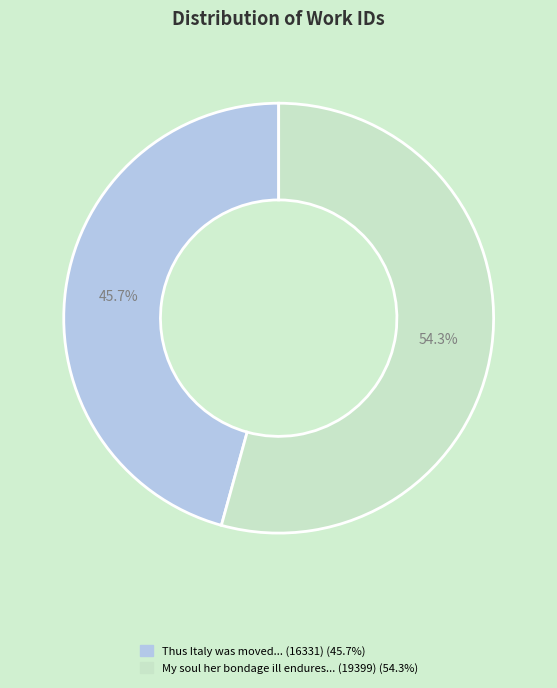

Does any single category account for the majority?

Yes